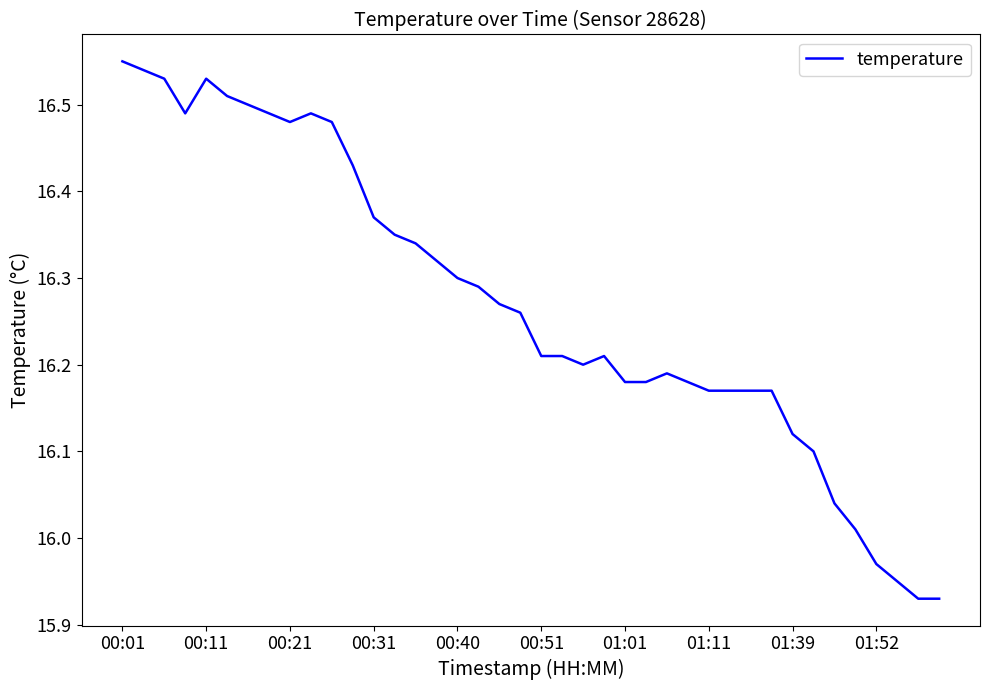

What is the difference between the maximum and minimum values?

0.6